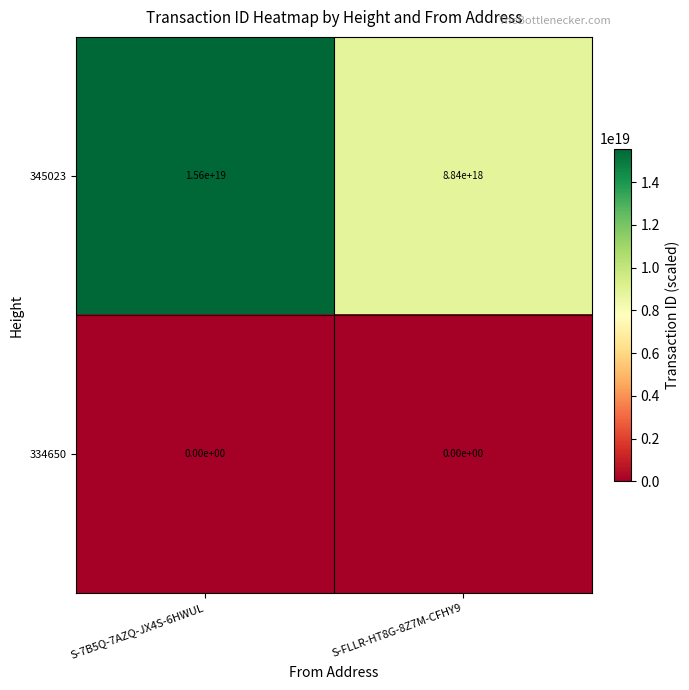

Which category has the highest value across all series?

S-7B5Q-7AZQ-JX4S-6HWUL